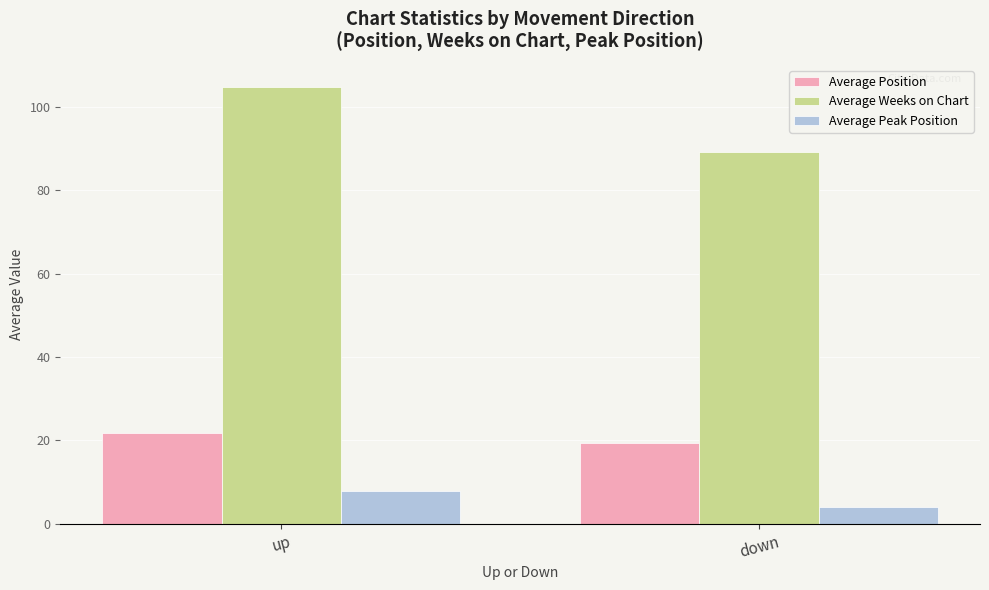

What position from the left is down?

2